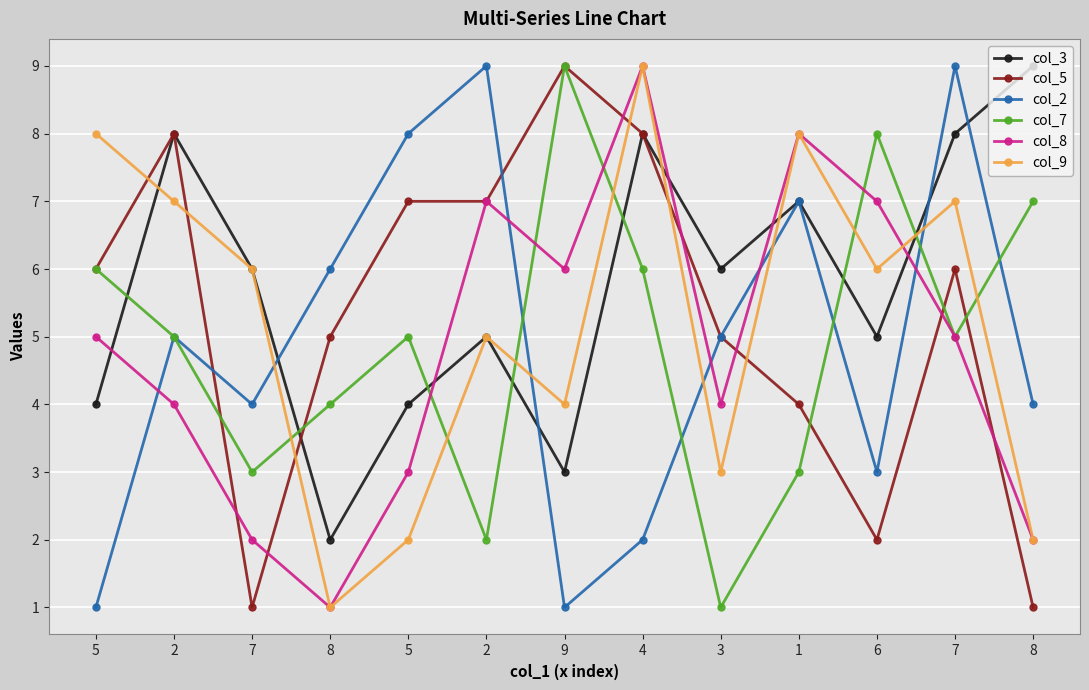

How many interior local peaks does the col_8 series have?

3